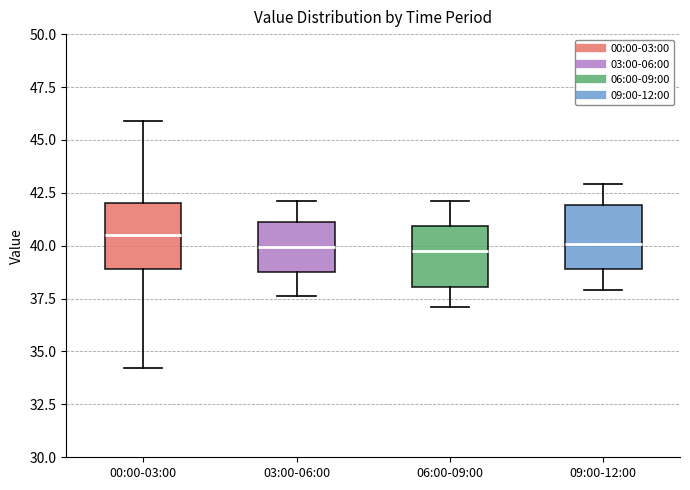

Where does the lower whisker of the box for 03:00-06:00 end on the y-axis? The values are not printed on the chart, so give them approximately, as read against the axis.

37.5